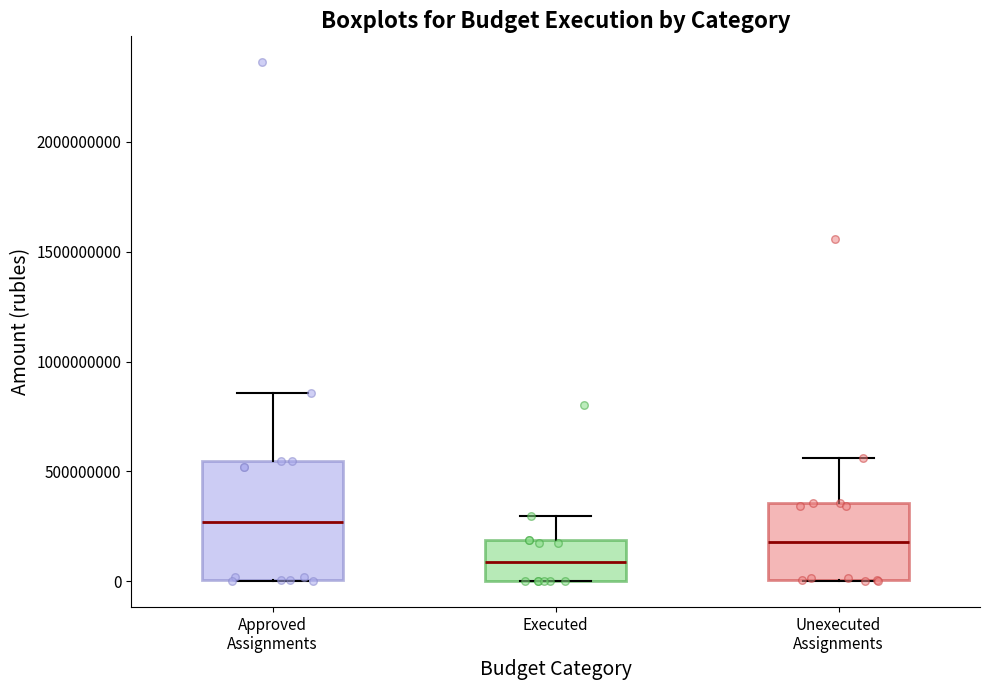

Reading left to right, transcribe this box plot: for each box, give where its median line is, the range the box spans, and where its two whiskers end, as read against the y-axis. The values are not printed on the chart, so give them approximately, as read against the axis.

Approved Assignments: median 250000000, box 0 to 550000000, whiskers 0 to 850000000
Executed: median 100000000, box 0 to 200000000, whiskers 0 to 300000000
Unexecuted Assignments: median 200000000, box 0 to 350000000, whiskers 0 to 550000000